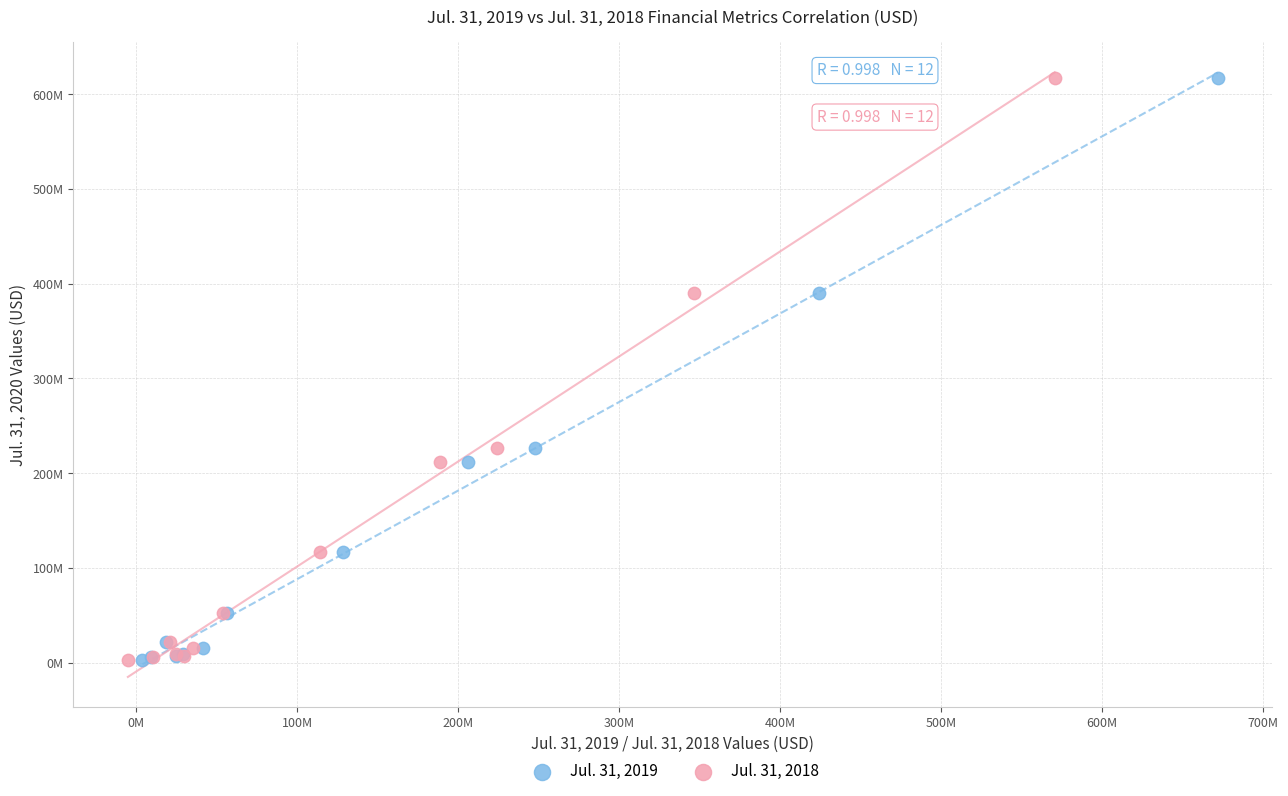

What are all the series names shown in the legend?

Jul. 31, 2019, Jul. 31, 2018